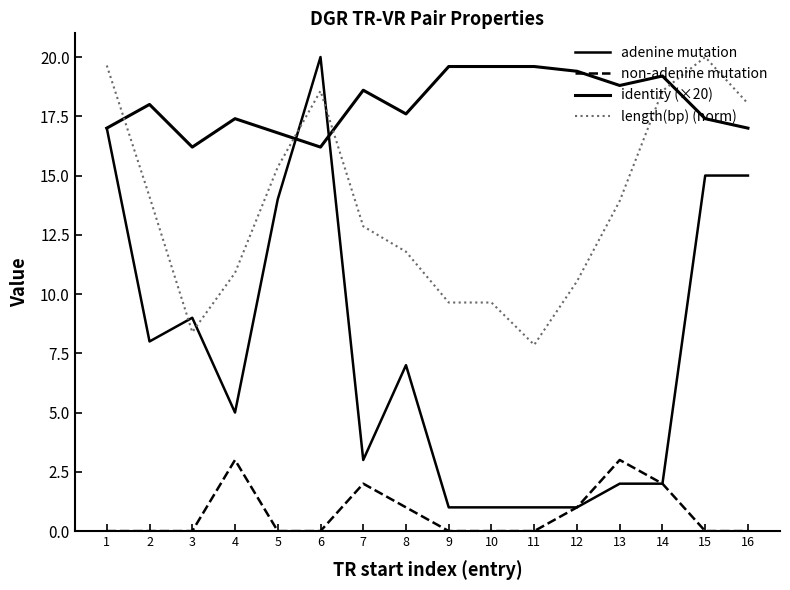

Which category has the lowest value across all series?

1